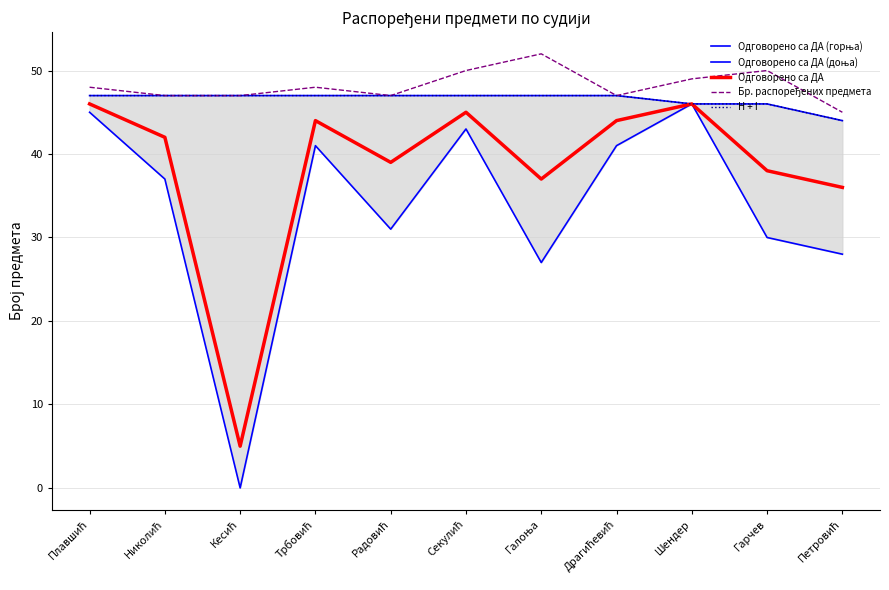

True or false: Одговорено са ДА (горња) has more than 0 interior local peaks.

False